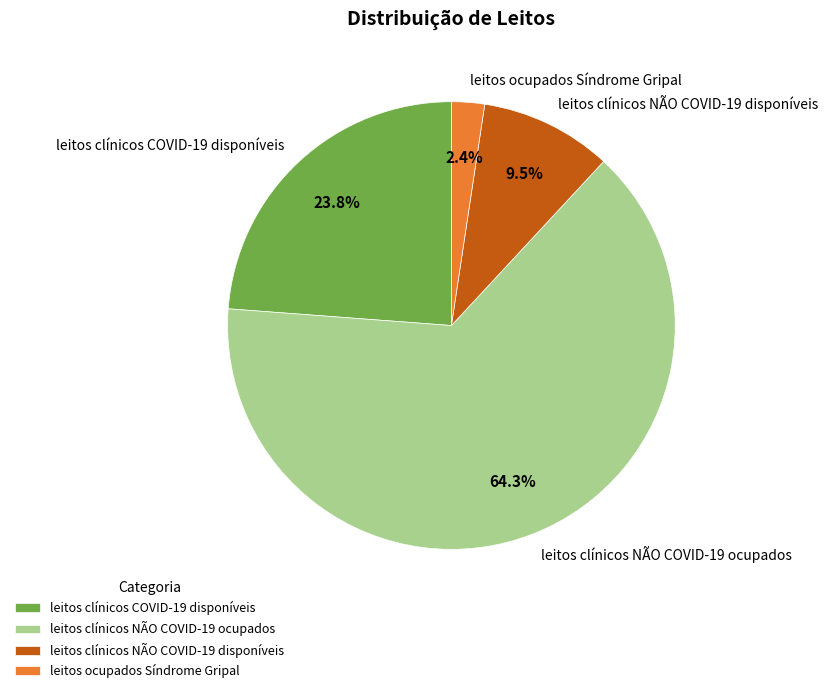

What percentage is the leitos ocupados Síndrome Gripal slice, to the nearest percent?

2%